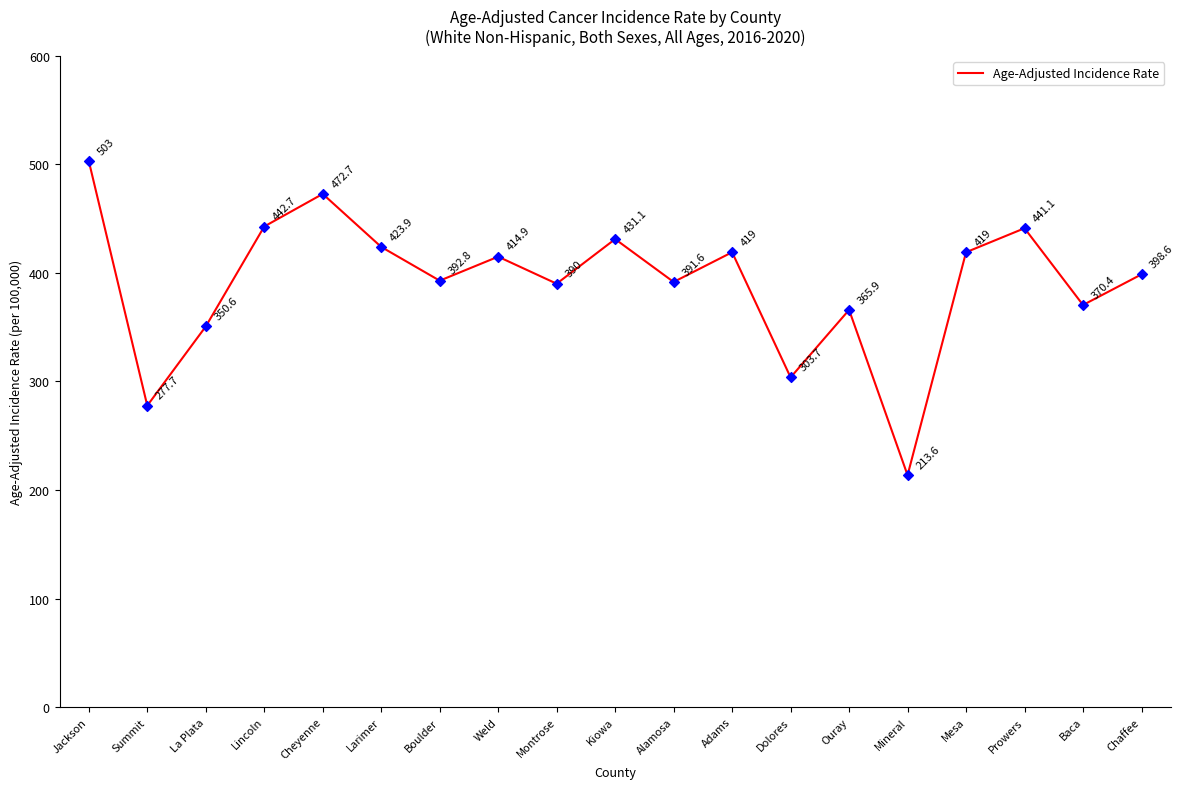

What is the change in value from Summit to Kiowa?

+153.4